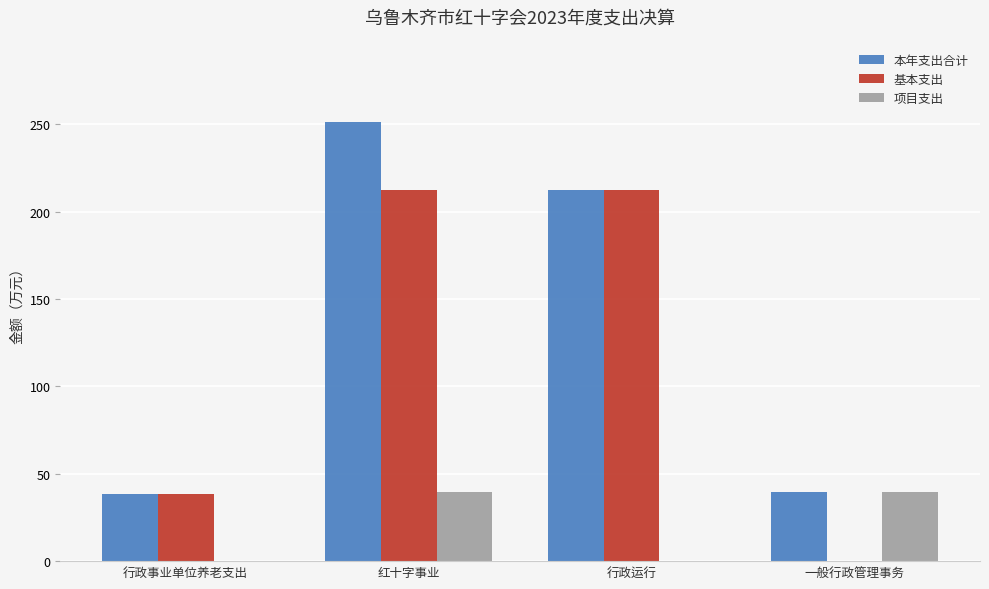

What is the spread (max minus min) of values at 行政事业单位养老支出?

38.2